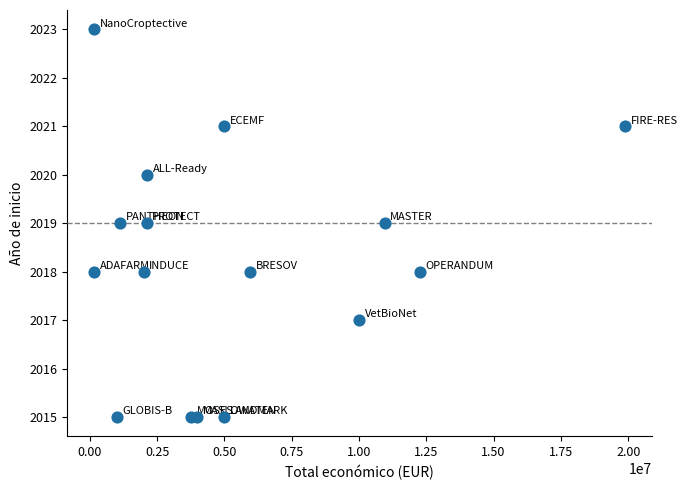

What is the range of X values (max minus min)?

19746326